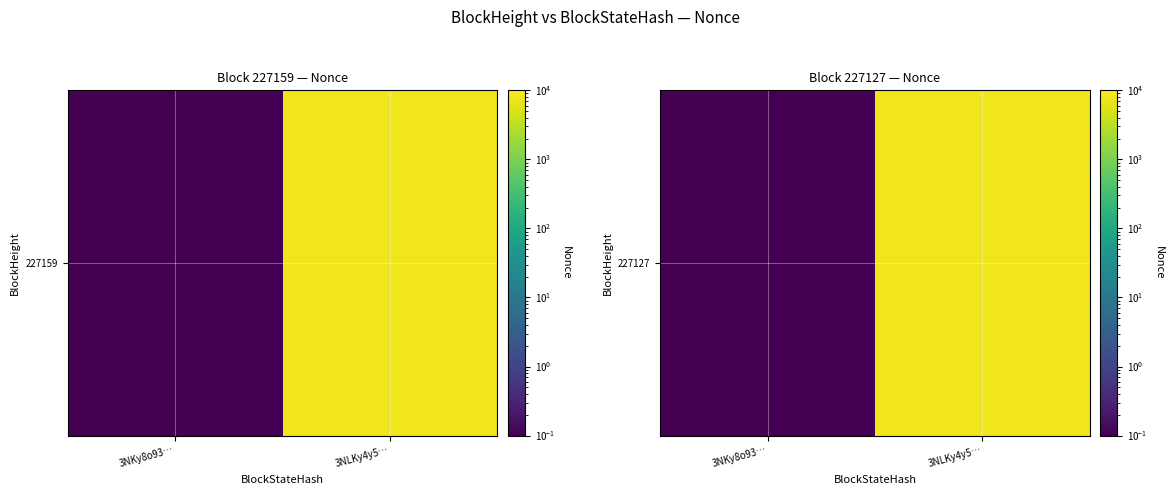

Rank the categories by value from highest to lowest.

3NLKy4y5…, 3NKy8o93…